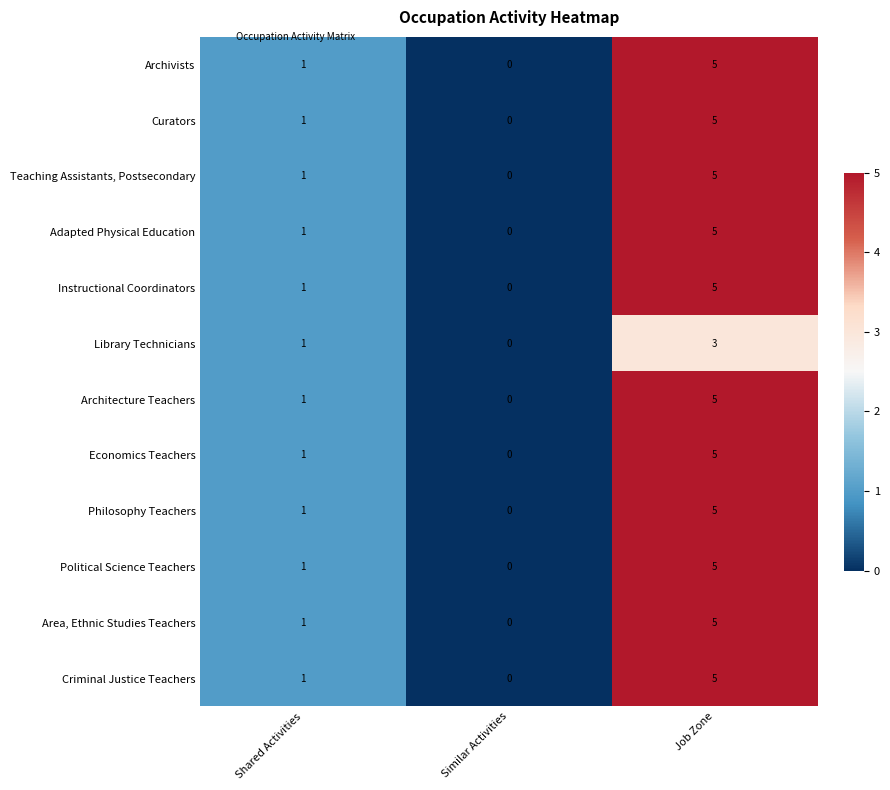

At which category is the sum across all series the highest?

Job Zone